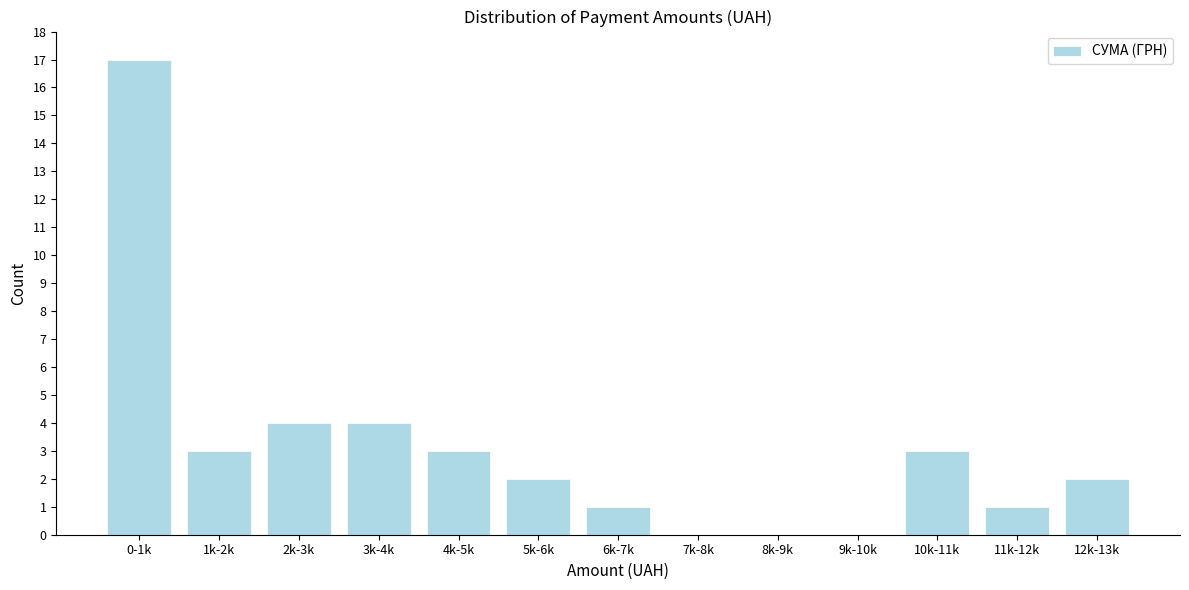

Reading right to left, list all the values displayed in this chart.

12k-13k=2	11k-12k=1	10k-11k=3	9k-10k=0	8k-9k=0	7k-8k=0	6k-7k=1	5k-6k=2	4k-5k=3	3k-4k=4	2k-3k=4	1k-2k=3	0-1k=17